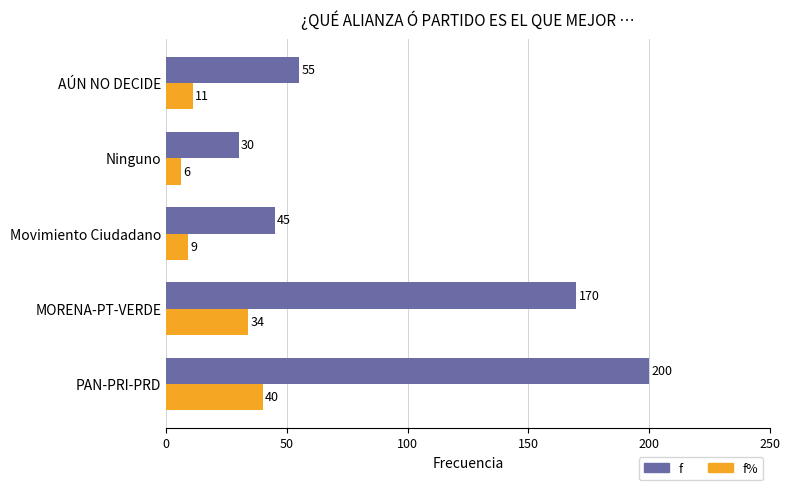

Is it true that f% equals 52 at MORENA-PT-VERDE?

False